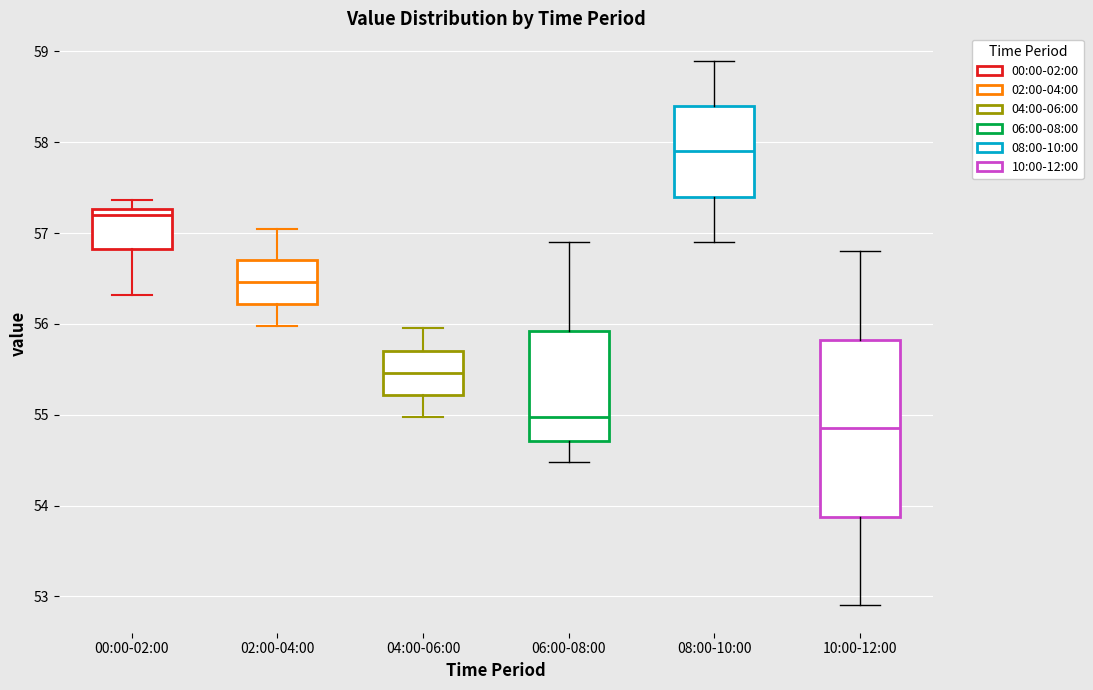

Which box's median line is the highest?

08:00-10:00